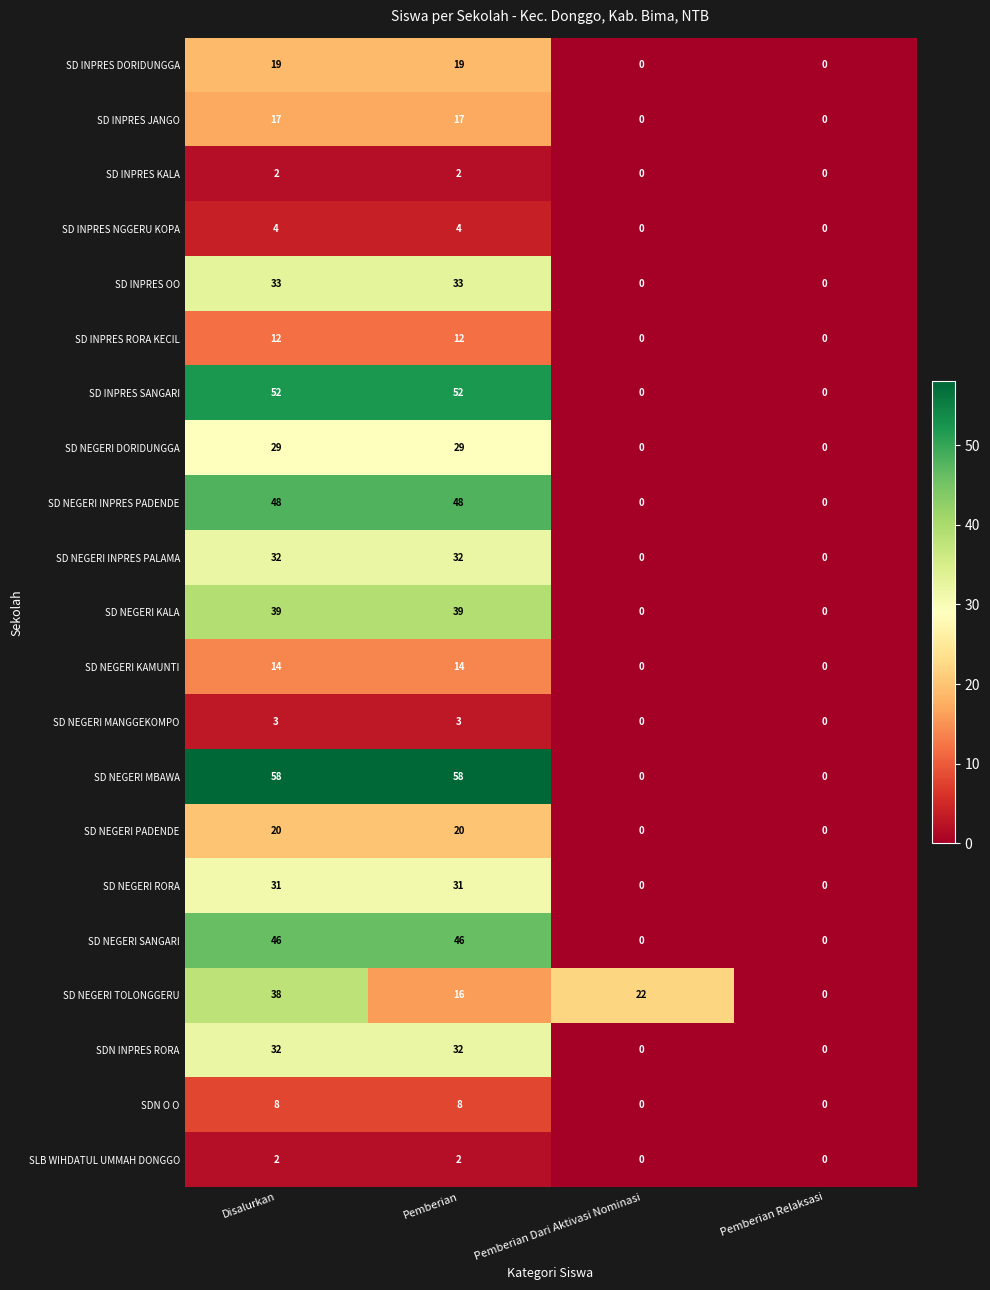

True or false: SD NEGERI INPRES PALAMA has a value of 0 at Pemberian Relaksasi.

True